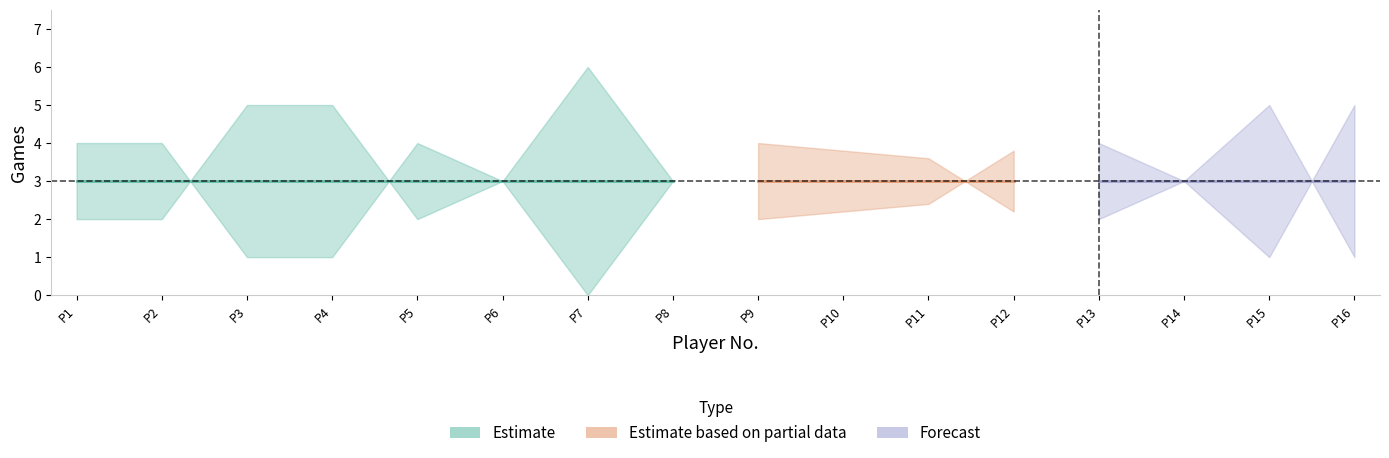

Read the losses value at 16.

1